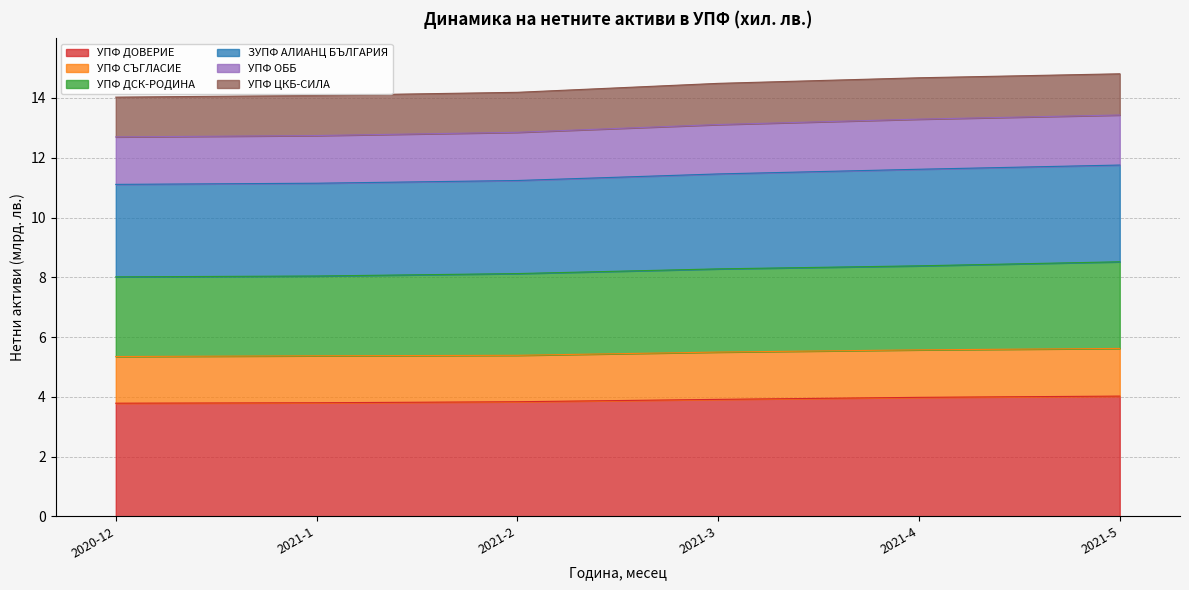

True or false: УПФ ДСК-РОДИНА and УПФ ОББ cross at least once.

False